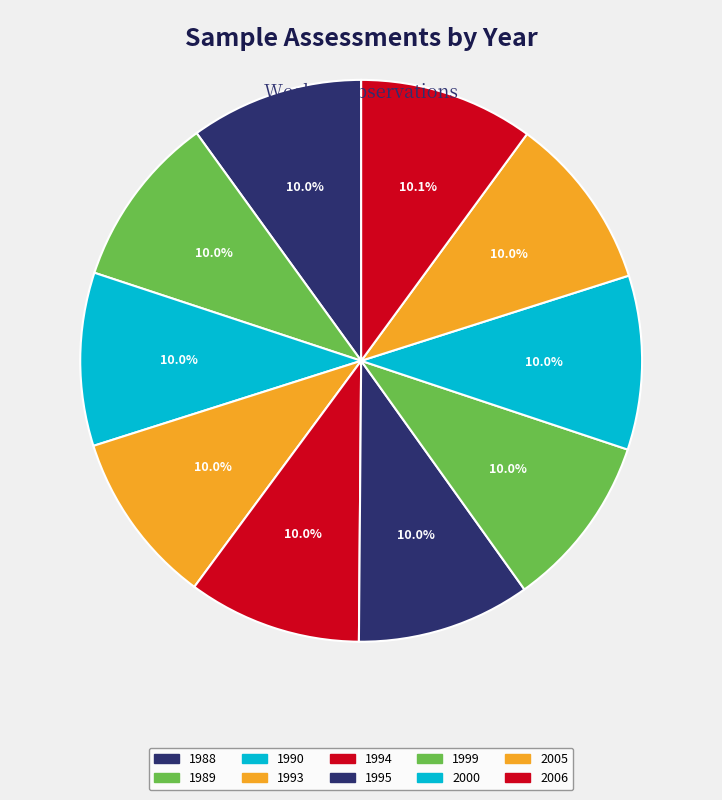

What is the largest slice in the pie chart?

2006